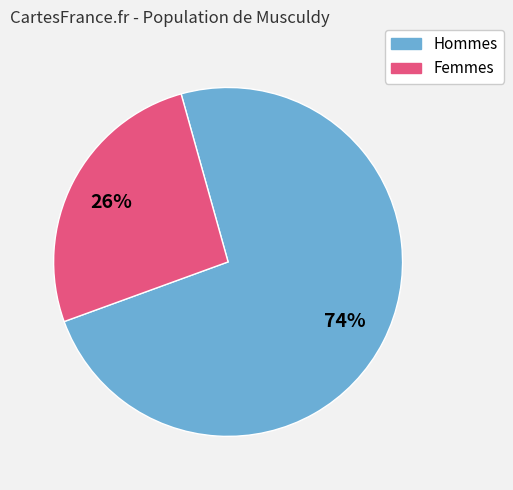

To the nearest percent, what is the average slice percentage?

50%